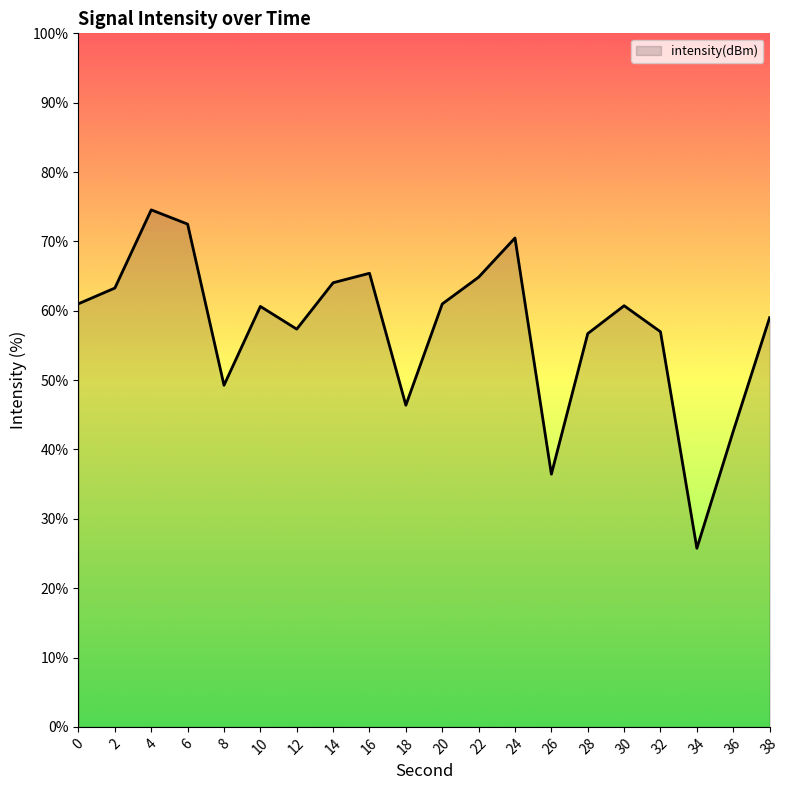

What is the smallest value displayed?

25.7